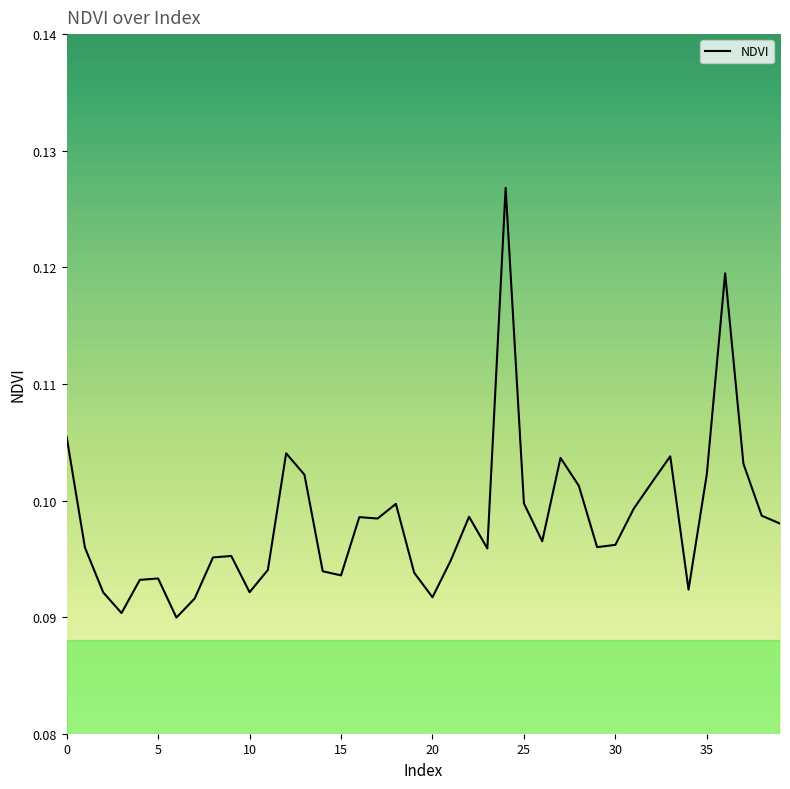

How many categories are shown in the chart?

40